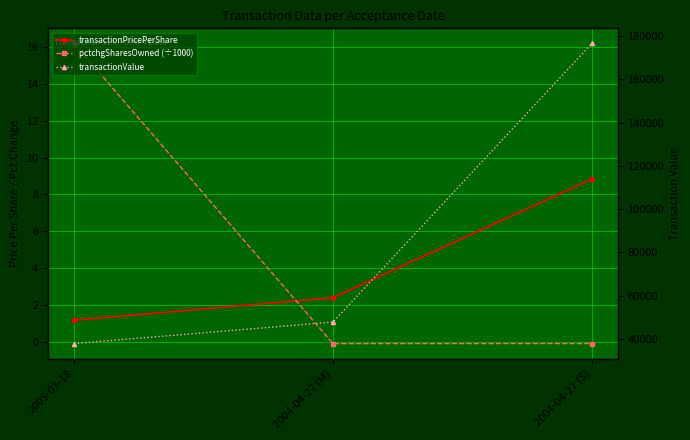

Reading left to right, transcribe all the data shown in this chart.

transactionPricePerShare: 2005-03-18=1.2	2004-04-27 (M)=2.4	2004-04-27 (S)=8.8
pctchgSharesOwned (÷1000): 2005-03-18=16.2	2004-04-27 (M)=-0.1	2004-04-27 (S)=-0.1
transactionValue: 2005-03-18=37893.0	2004-04-27 (M)=47875.0	2004-04-27 (S)=176600.0